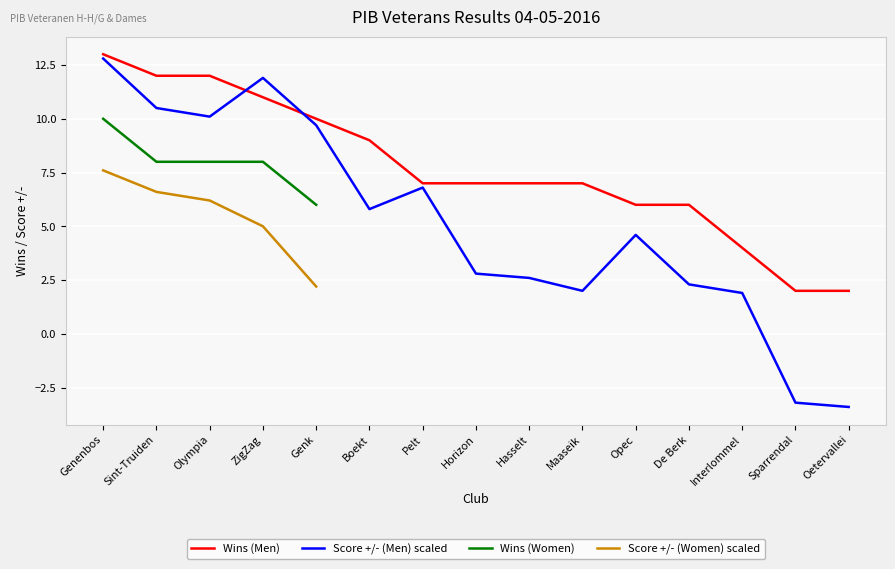

Between ZigZag and Oetervallei, which is larger?

ZigZag